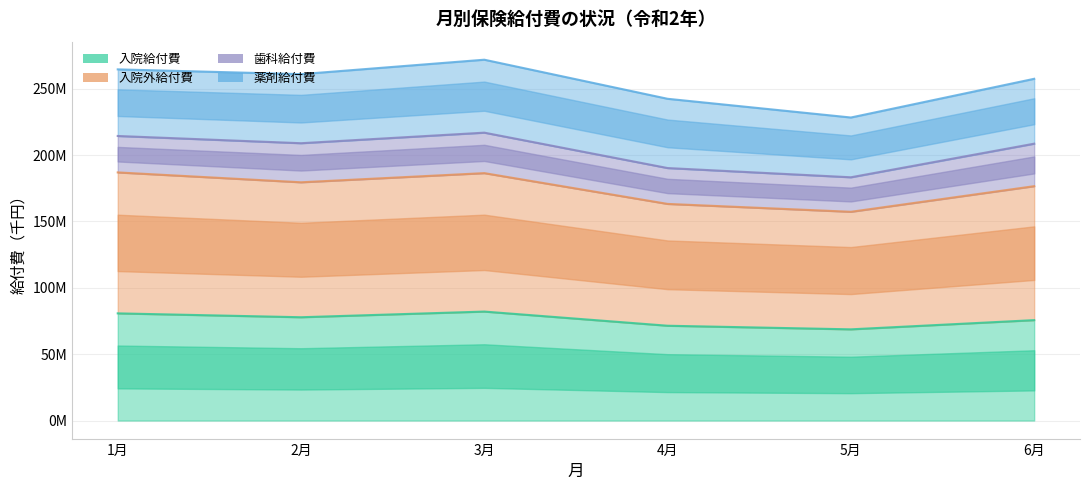

Which category has the highest value in the 入院給付費 series?

3月